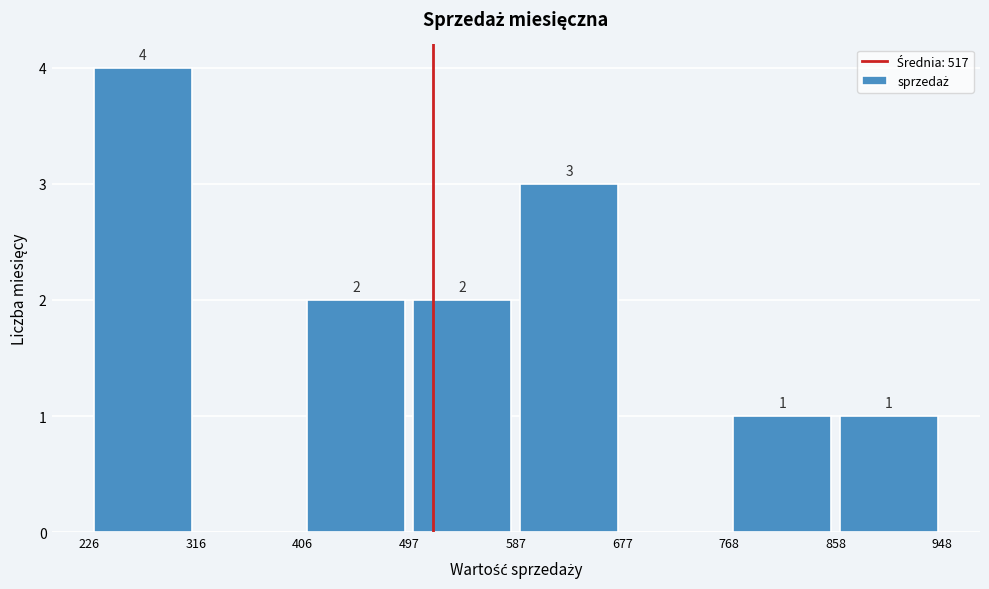

Which range on the x-axis has the tallest bar?

226 to 316